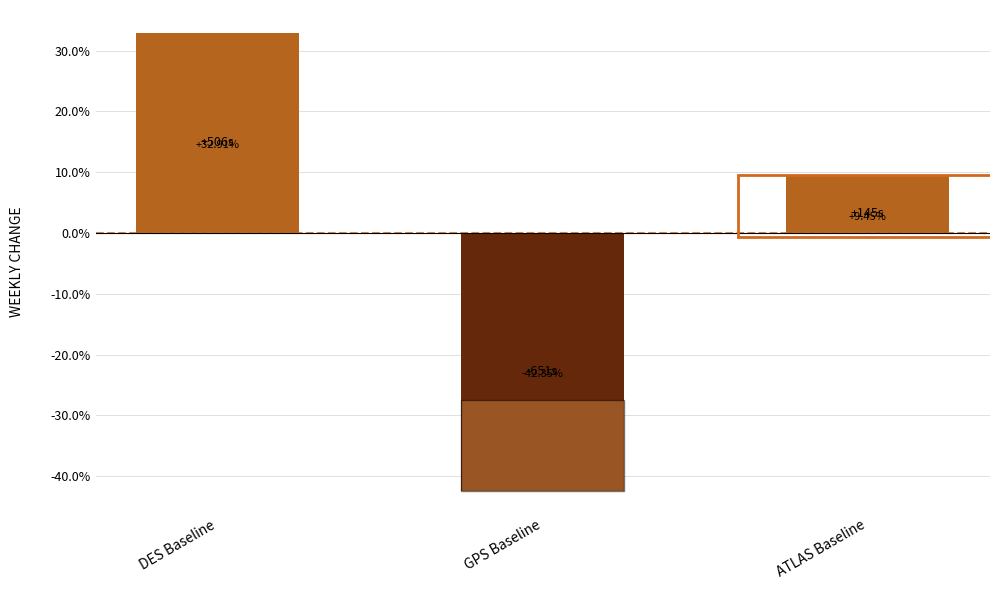

Which has a higher value, GPS Baseline or ATLAS Baseline?

ATLAS Baseline